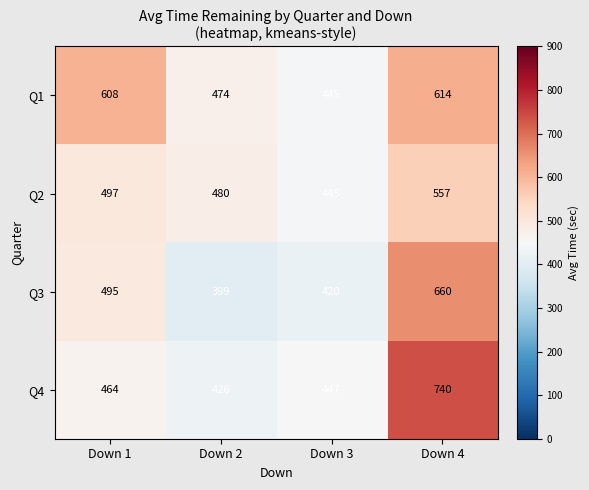

Which series has the largest total across all categories?

Q1